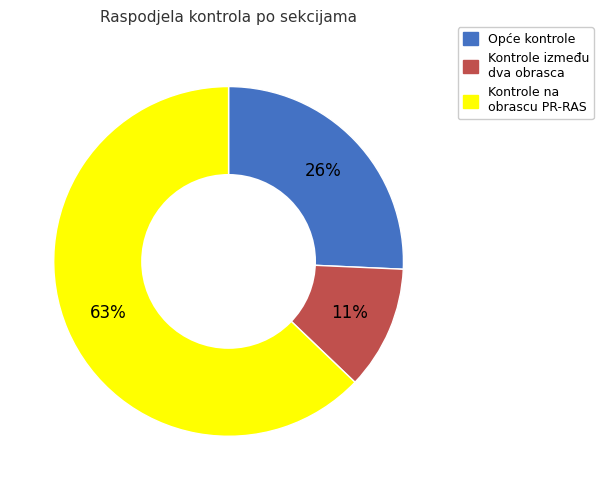

Does any single category account for the majority?

Yes